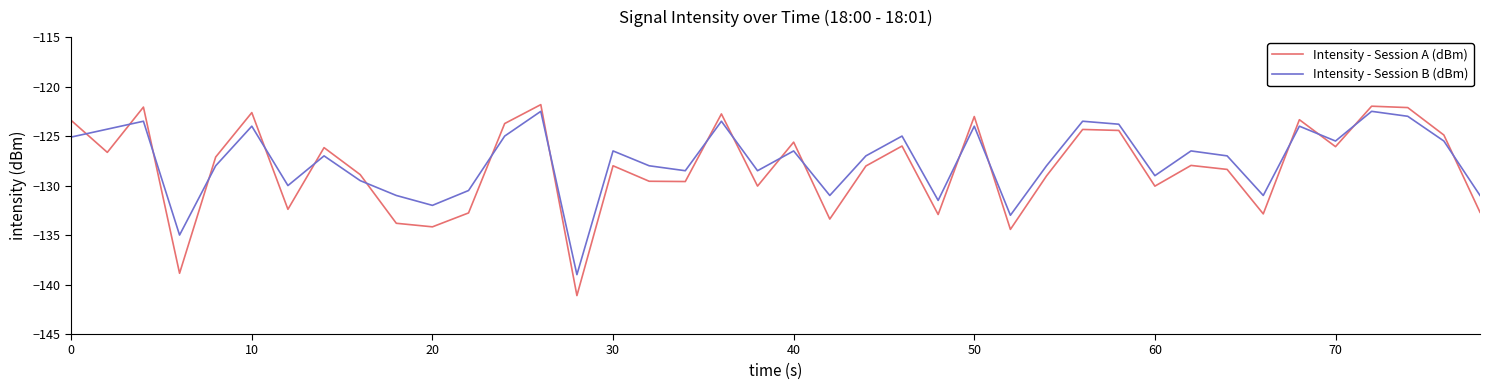

True or false: Intensity - Session A (dBm) and Intensity - Session B (dBm) cross at least once.

True